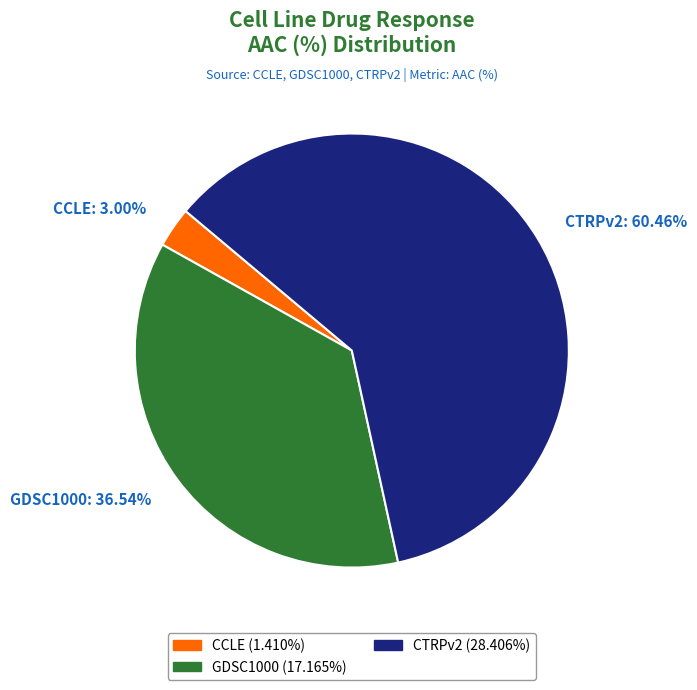

Between GDSC1000 and CCLE, which is larger?

GDSC1000